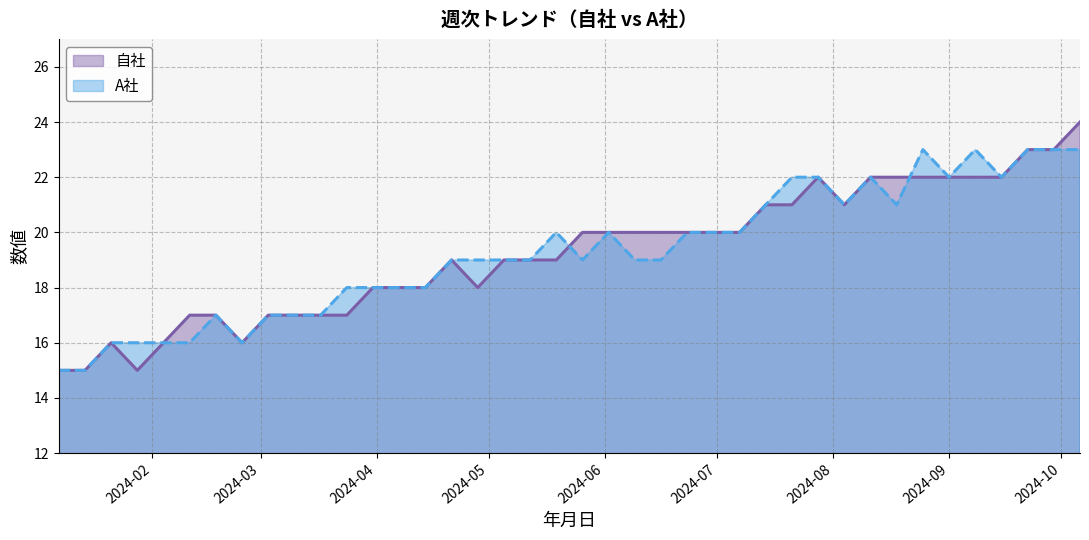

List the labels in order of A社 value, smallest first.

2024-01-07, 2024-01-14, 2024-01-21, 2024-01-28, 2024-02-04, 2024-02-11, 2024-02-25, 2024-02-18, 2024-03-03, 2024-03-10, 2024-03-17, 2024-03-24, 2024-03-31, 2024-04-07, 2024-04-14, 2024-04-21, 2024-04-28, 2024-05-05, 2024-05-12, 2024-05-26, 2024-06-09, 2024-06-16, 2024-05-19, 2024-06-02, 2024-06-23, 2024-06-30, 2024-07-07, 2024-07-14, 2024-08-04, 2024-08-18, 2024-07-21, 2024-07-28, 2024-08-11, 2024-09-01, 2024-09-15, 2024-08-25, 2024-09-08, 2024-09-22, 2024-09-29, 2024-10-06